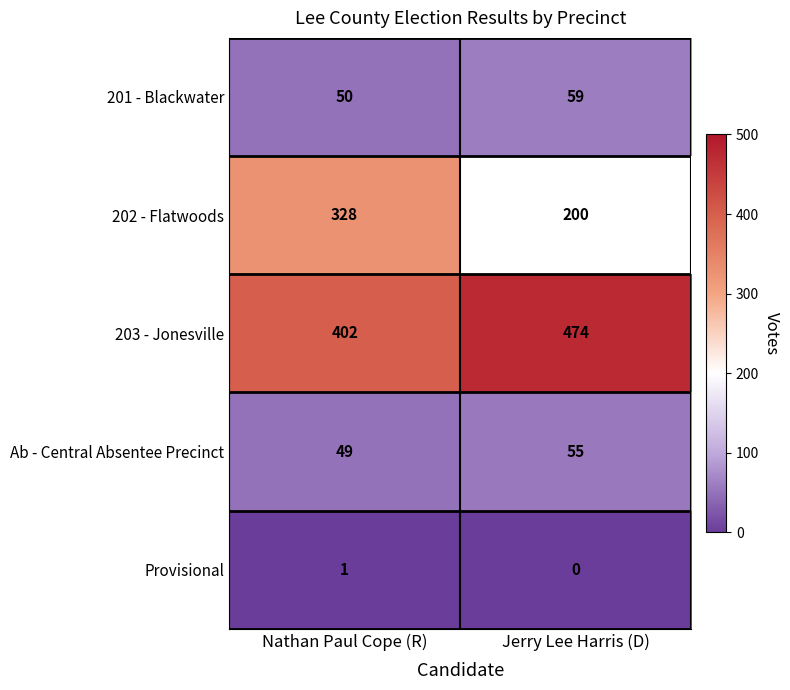

Read the Ab - Central Absentee Precinct value at Nathan Paul Cope (R).

49